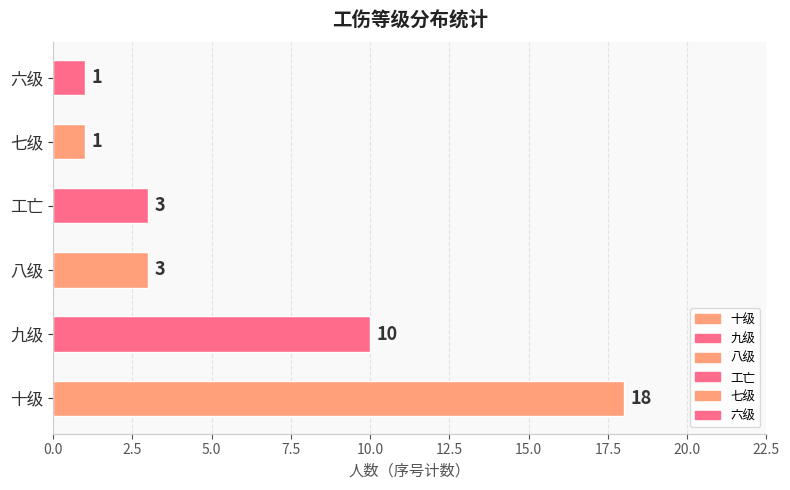

How many data points does each series have?

6